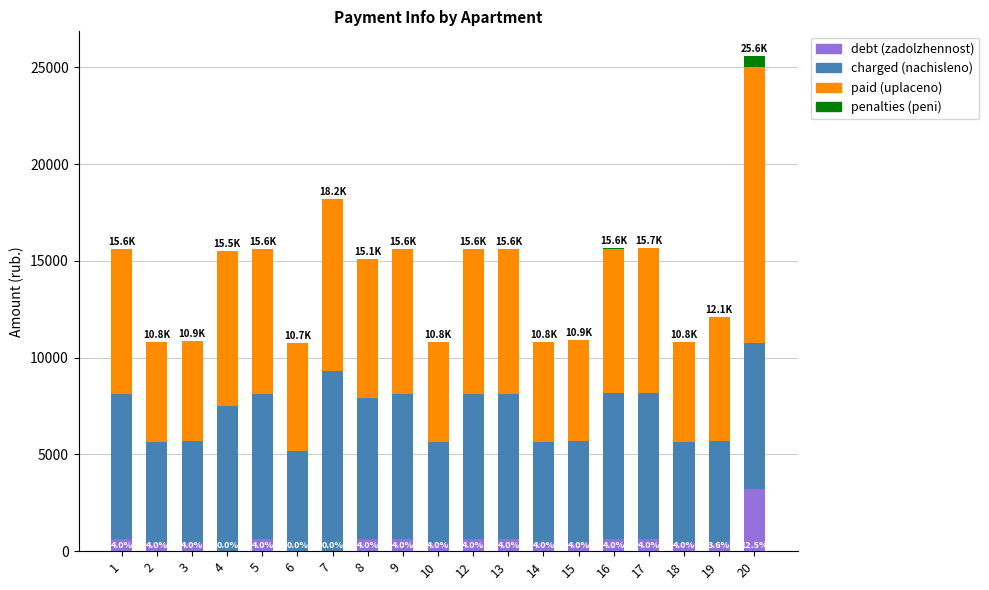

At which category is the sum across all series the highest?

20